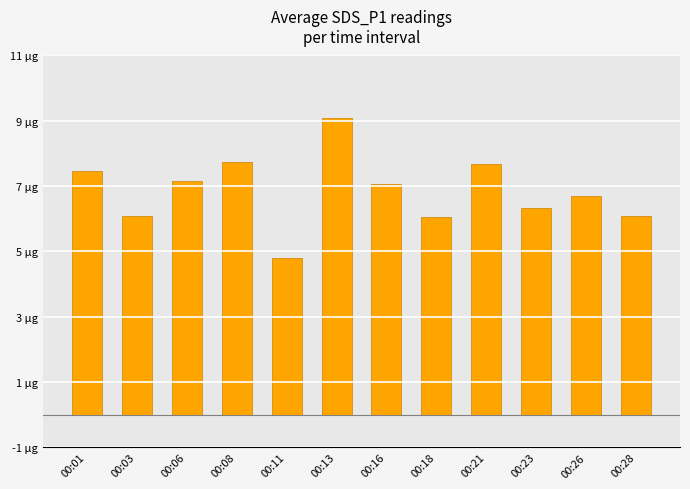

Which category has the lowest value across all series?

00:11